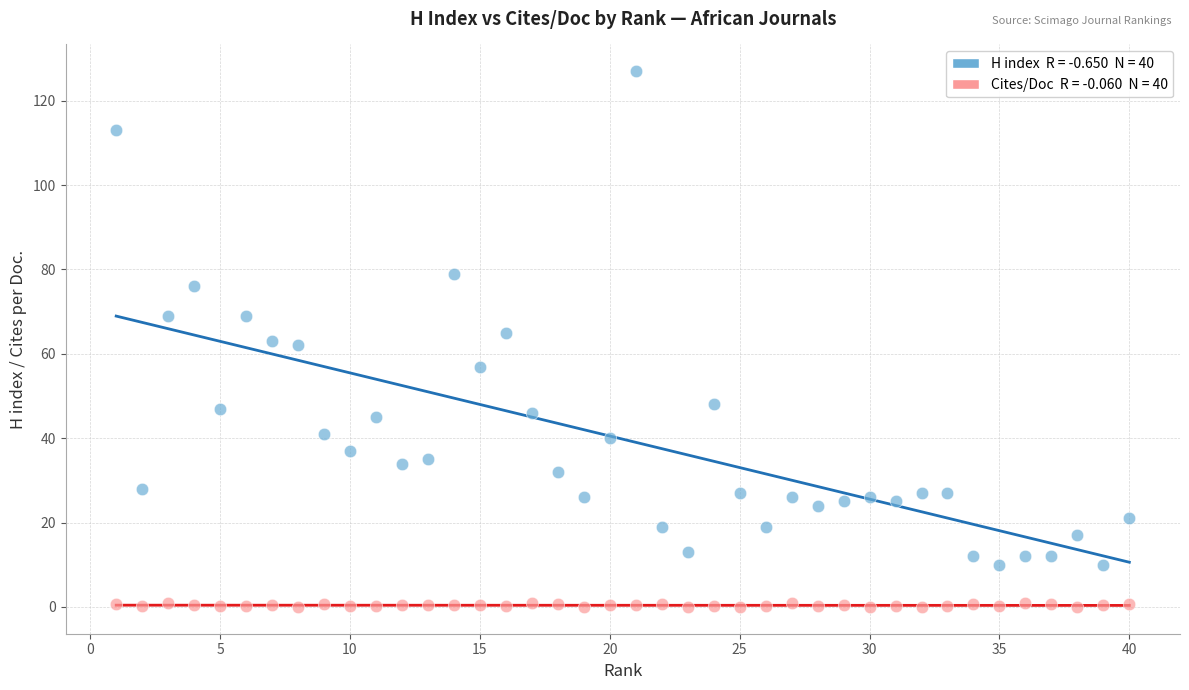

Across all data points, what is the range of Y values (max minus min)?

127.0